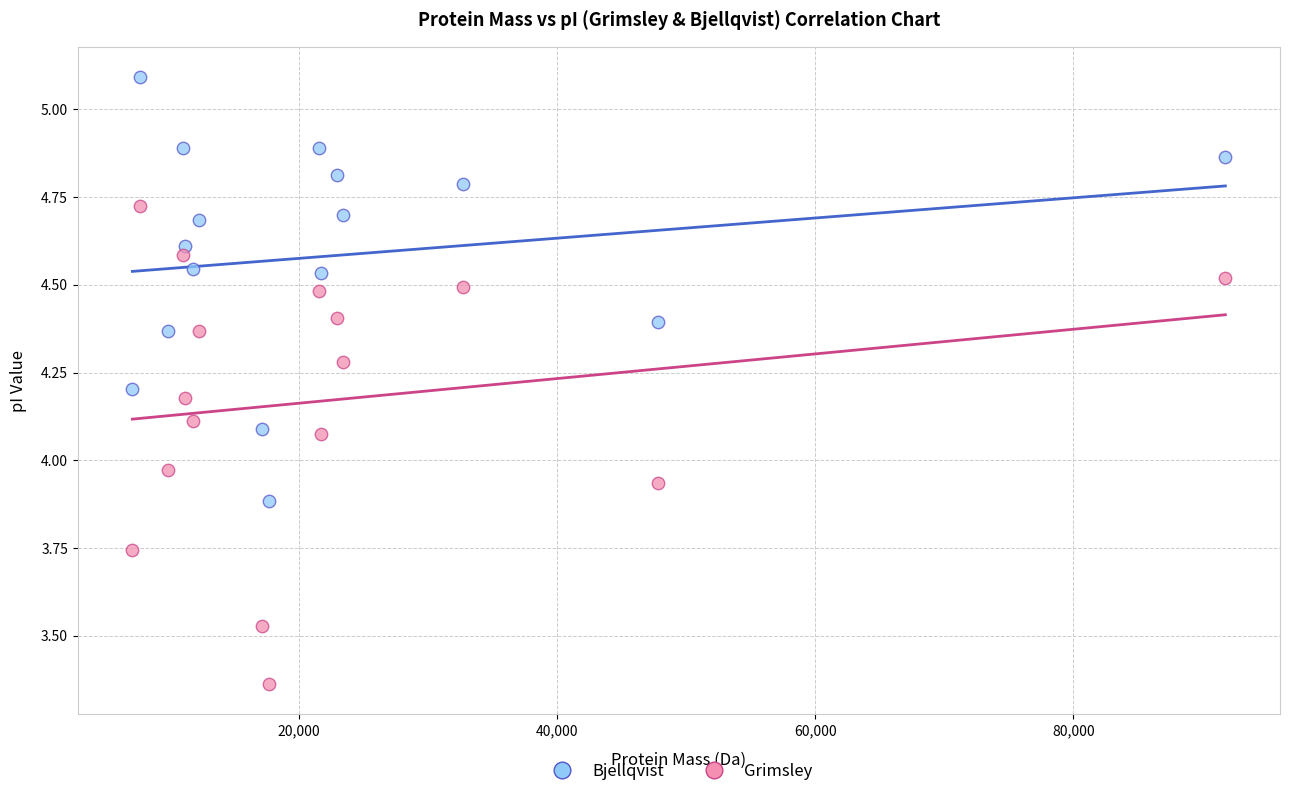

Across all data points, what is the range of X values (max minus min)?

84674.9